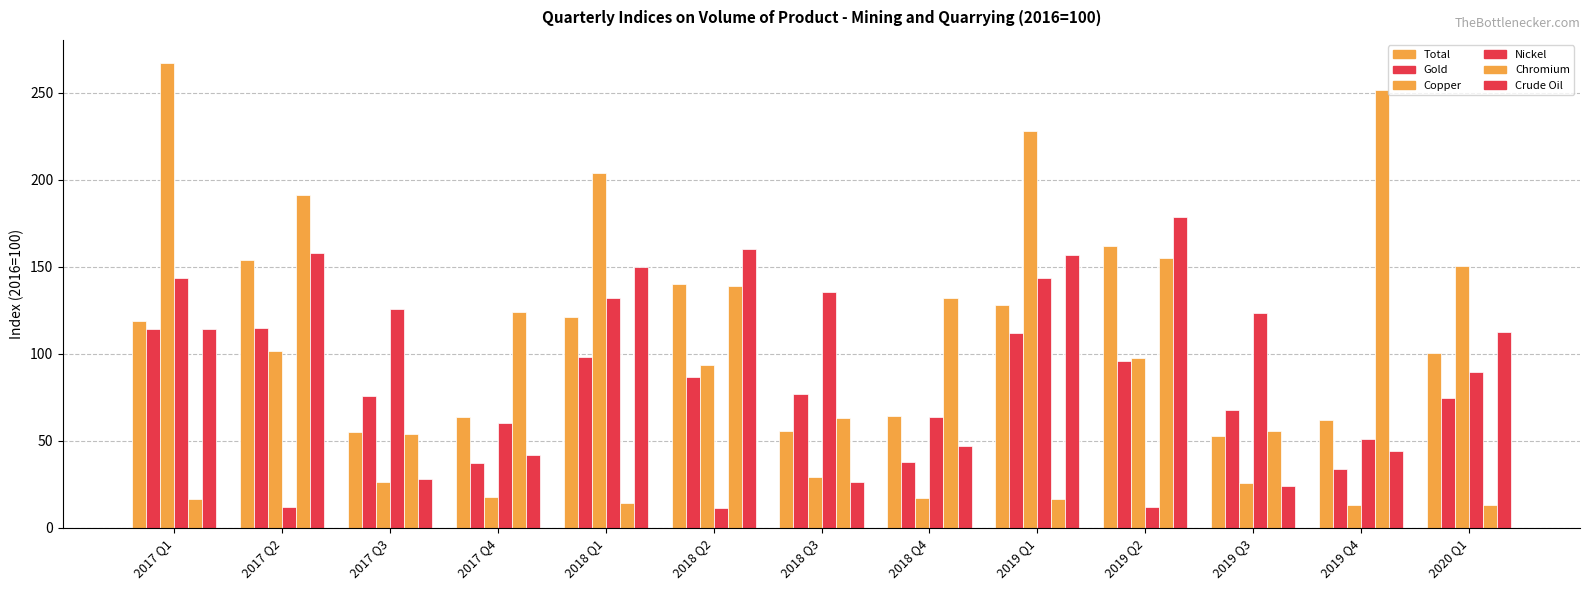

The Nickel series shows 12.0 at 2017 Q2. True or false?

True